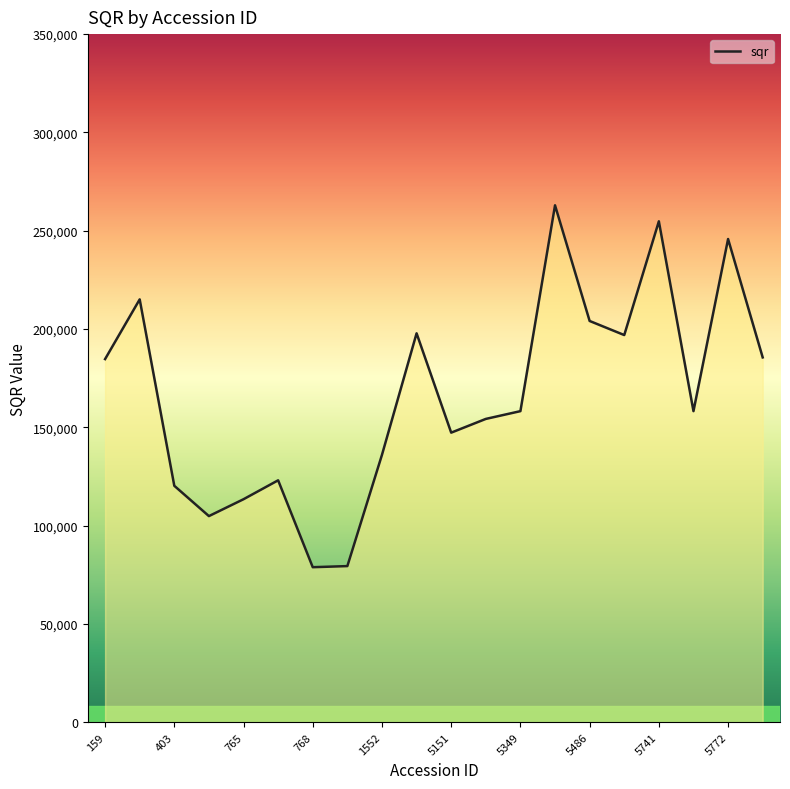

What is the difference between the maximum and minimum values?

184091.5